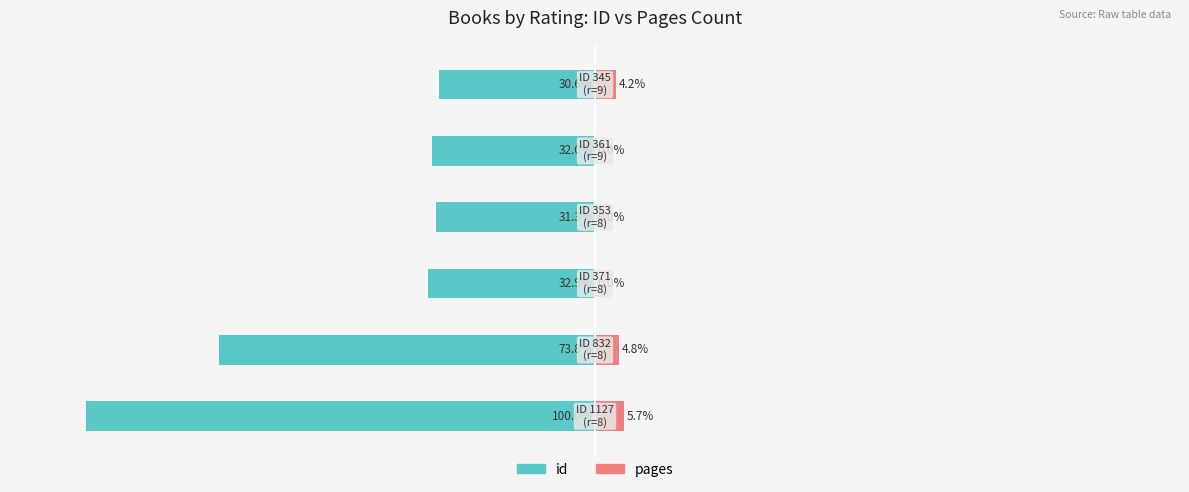

What is the total value across all series at 3?

-31.3